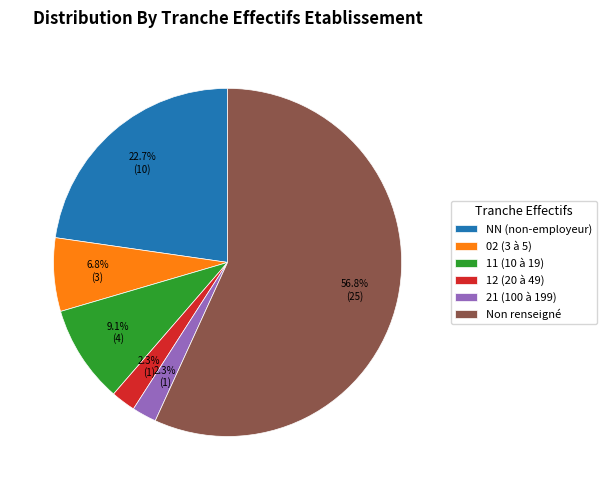

What portion of the pie excludes 02 (3 à 5)?

93.2%